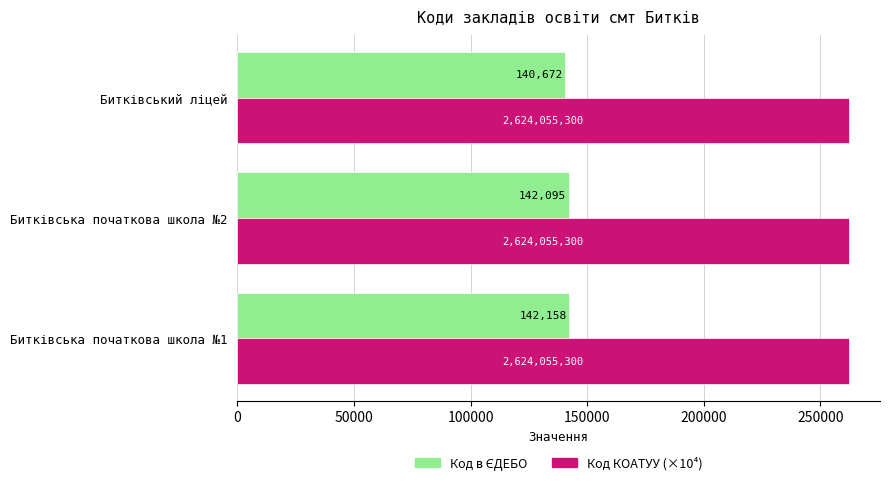

The value of Код КОАТУУ (×10⁴) at Битківська початкова школа №2 is 418055.5. True or false?

False